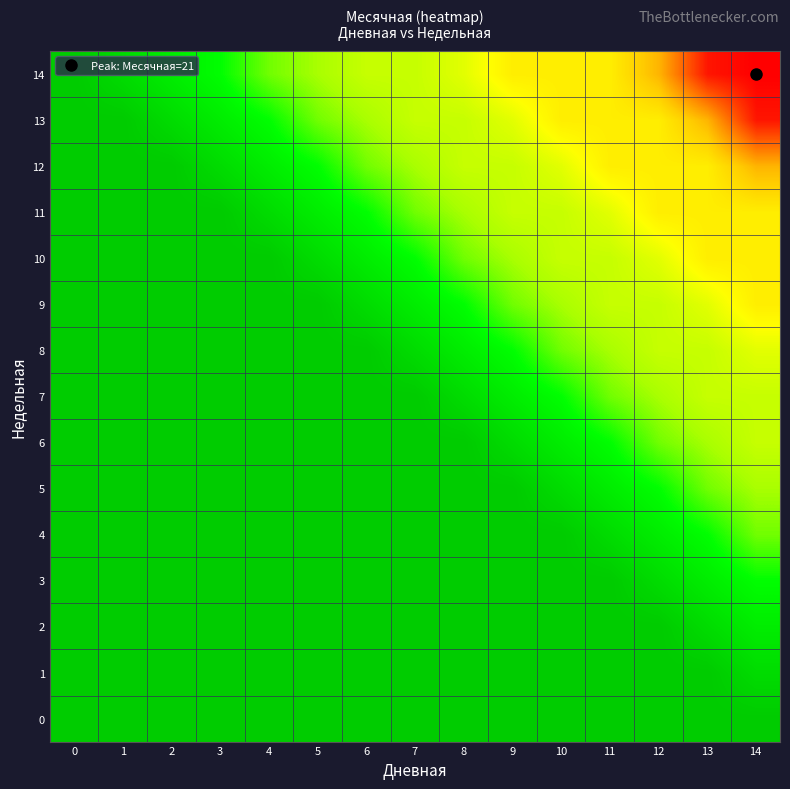

What is the difference between the highest and lowest values at 12?

13